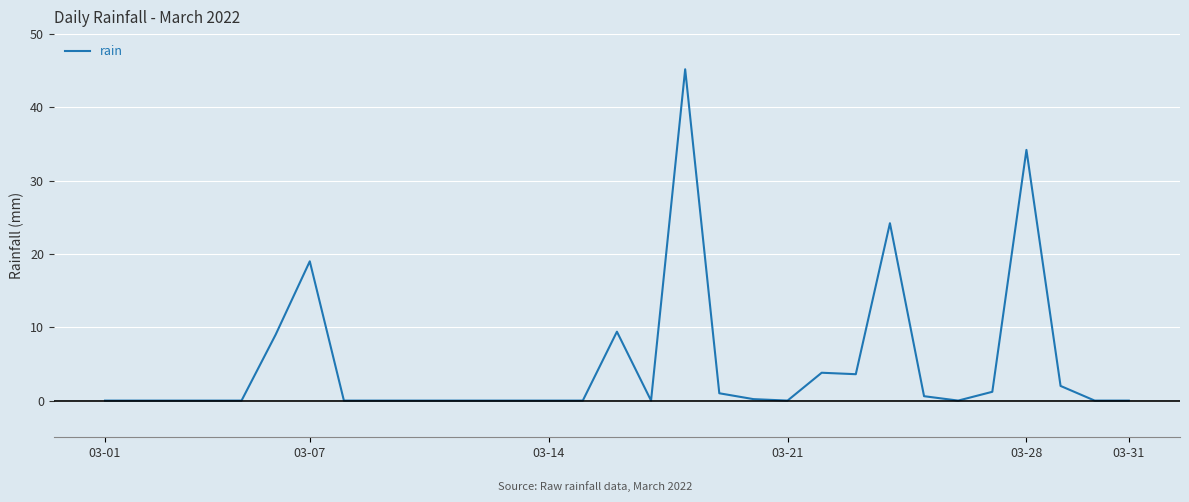

What is the maximum value shown in the chart?

45.2